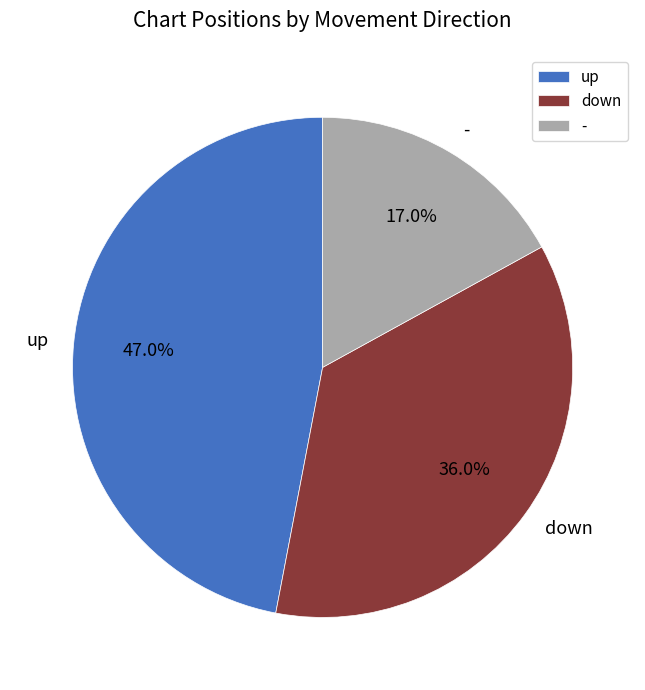

The down slice represents 36% of the pie. True or false?

True